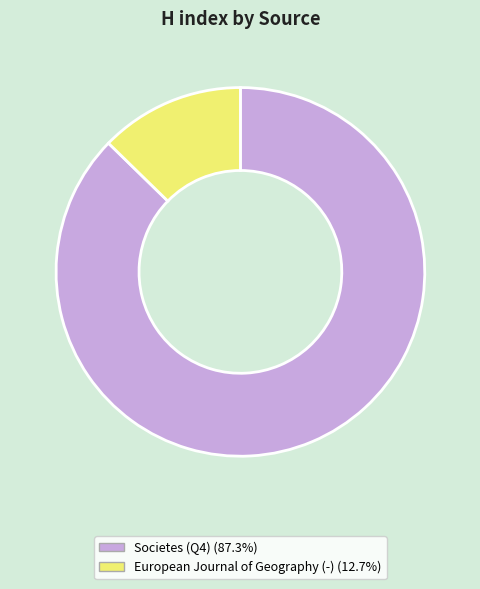

The Societes (Q4) slice represents 98% of the pie. True or false?

False